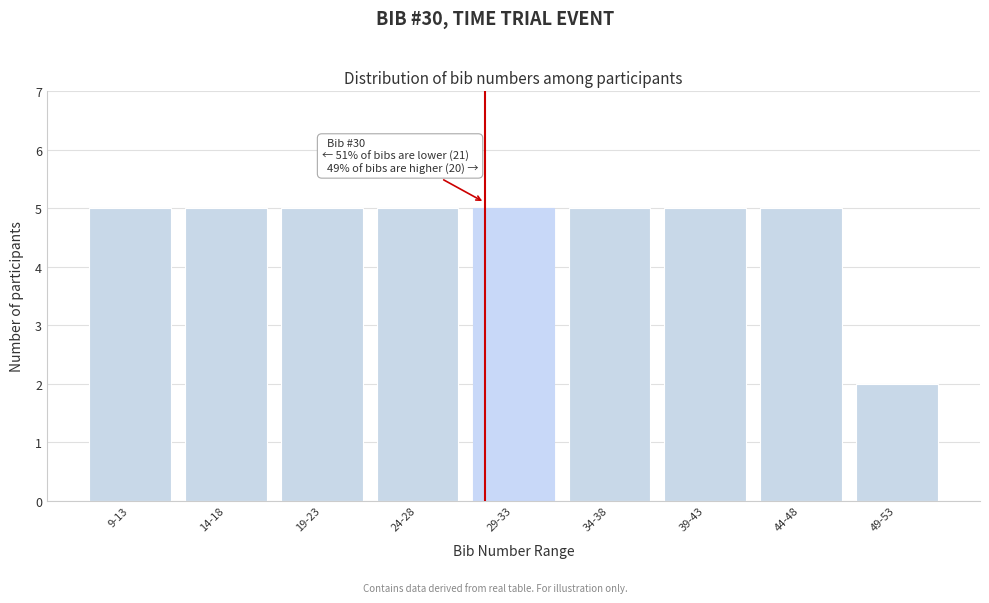

Reading left to right, what are all the values shown in this chart?

9-13=5	14-18=5	19-23=5	24-28=5	29-33=5	34-38=5	39-43=5	44-48=5	49-53=2